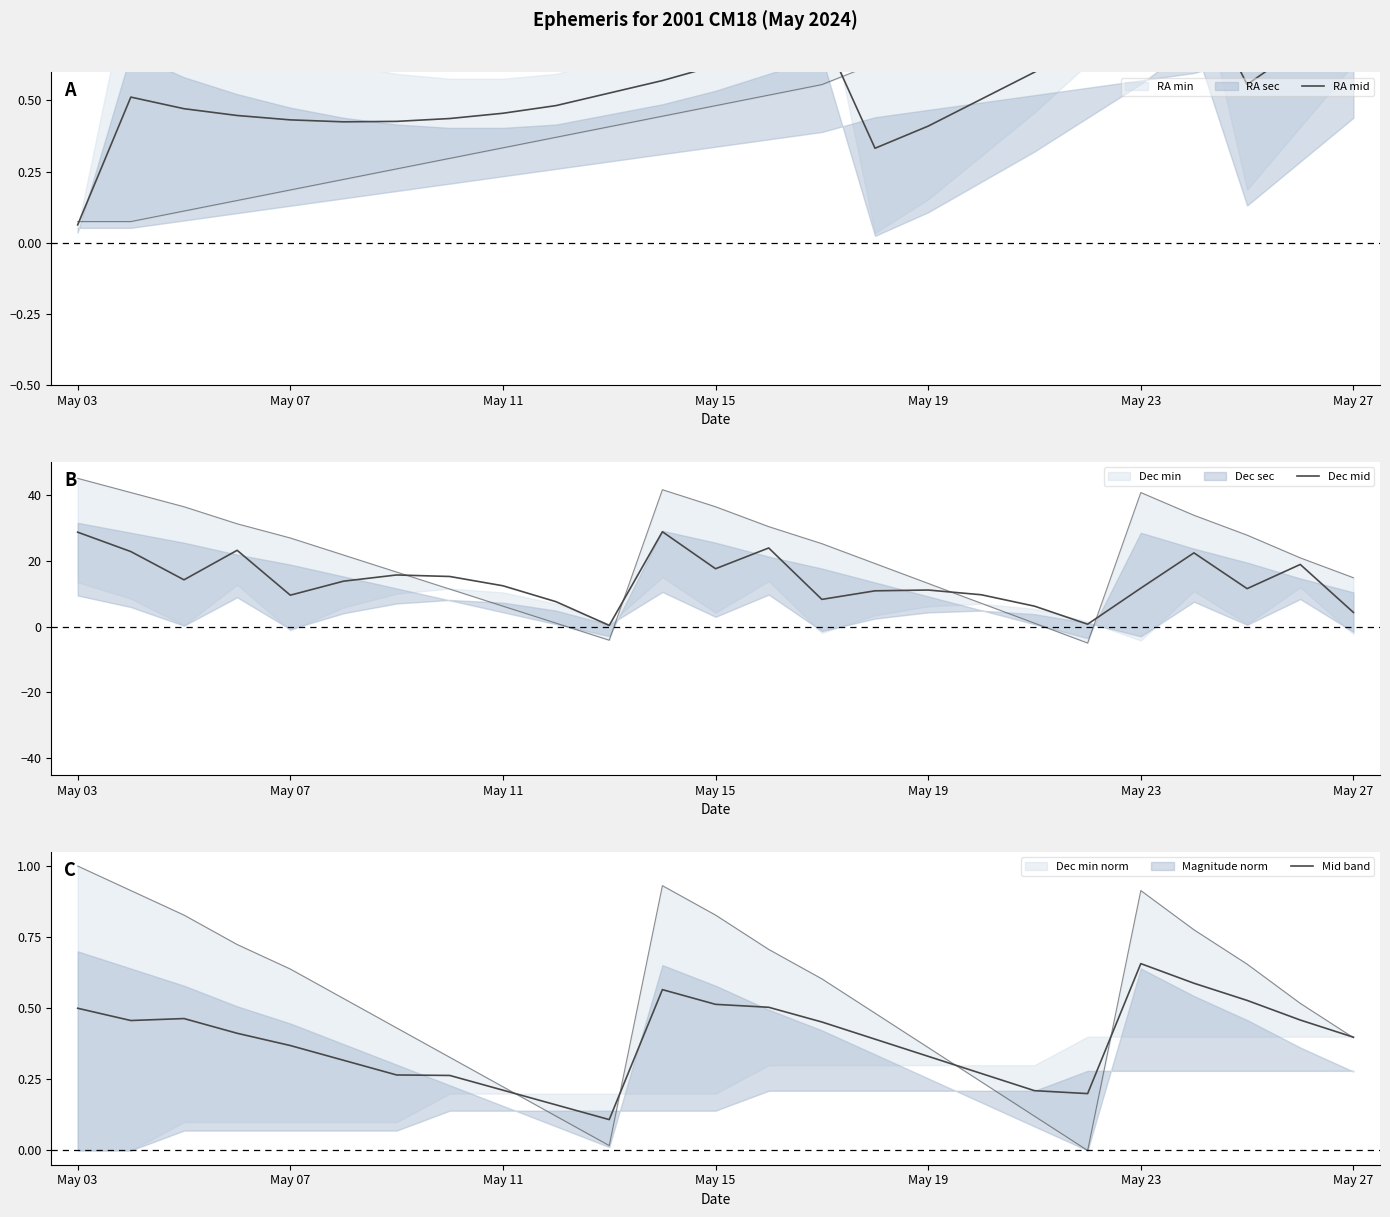

Is the value of RA mid at 8 greater than the value of Mid band at 13?

No